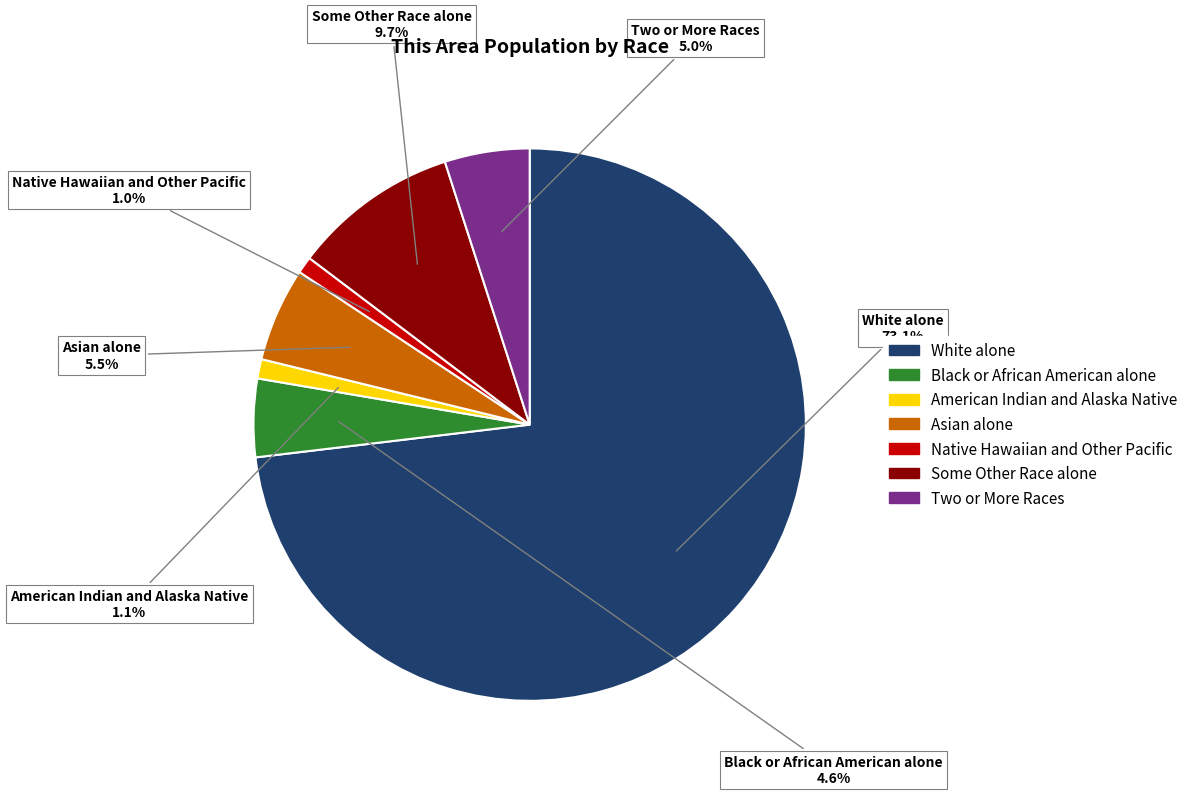

Count the number of slices in the pie.

7